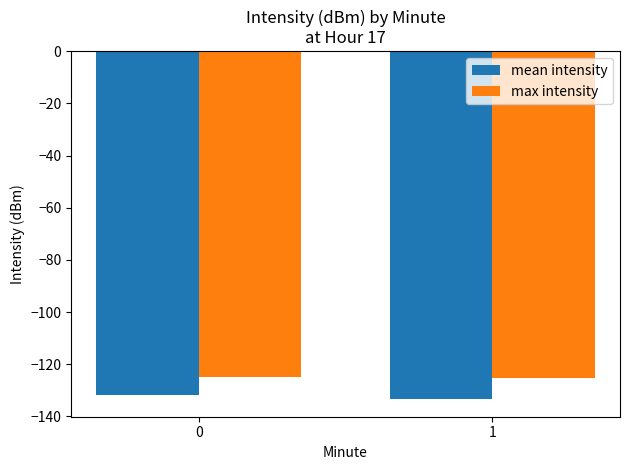

What value does the mean intensity series have at 0?

-131.6